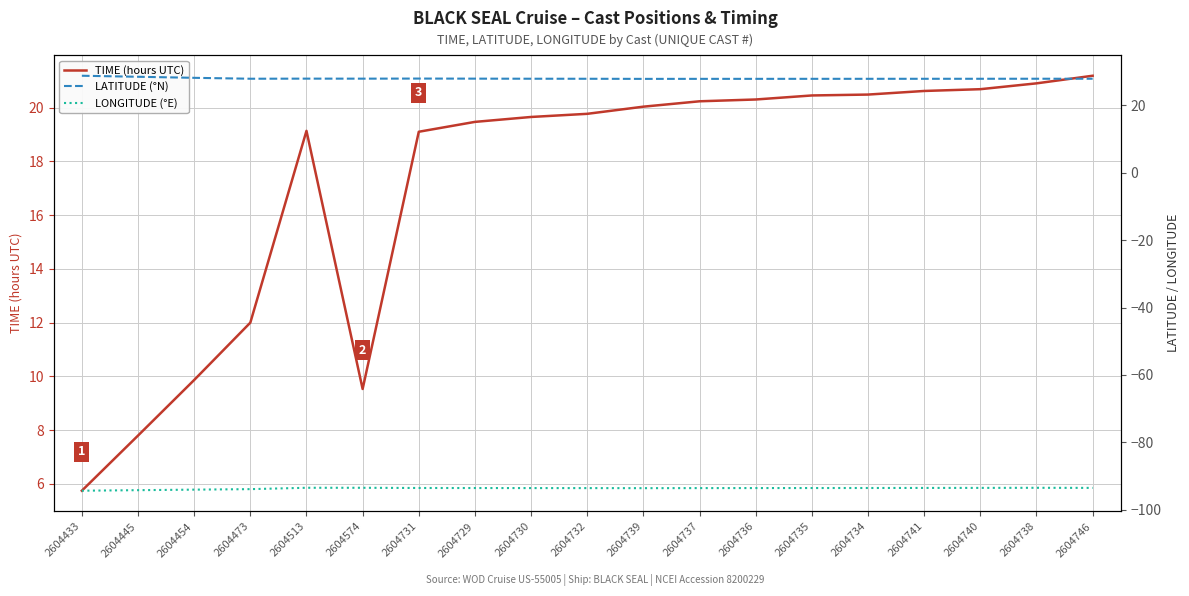

Read the TIME (hours UTC) value at 2604454.

9.9